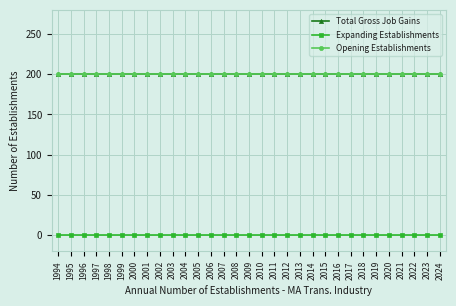

What is the highest value of the Total Gross Job Gains series?

200